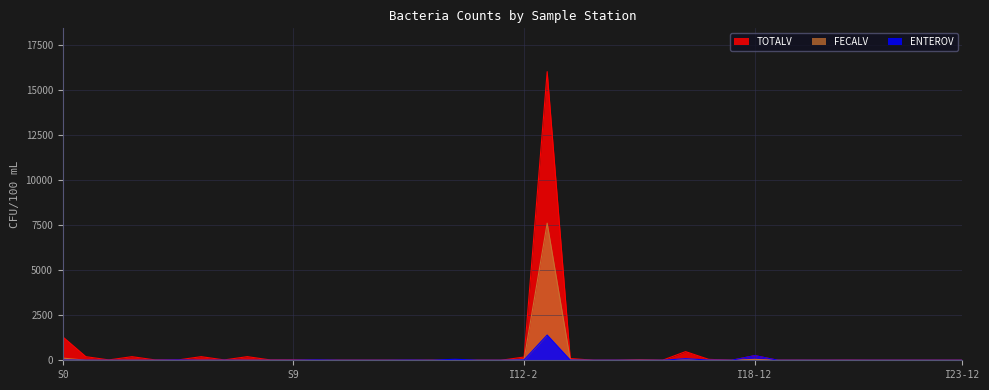

After their last crossing, which series has the higher values: TOTALV or ENTEROV?

TOTALV